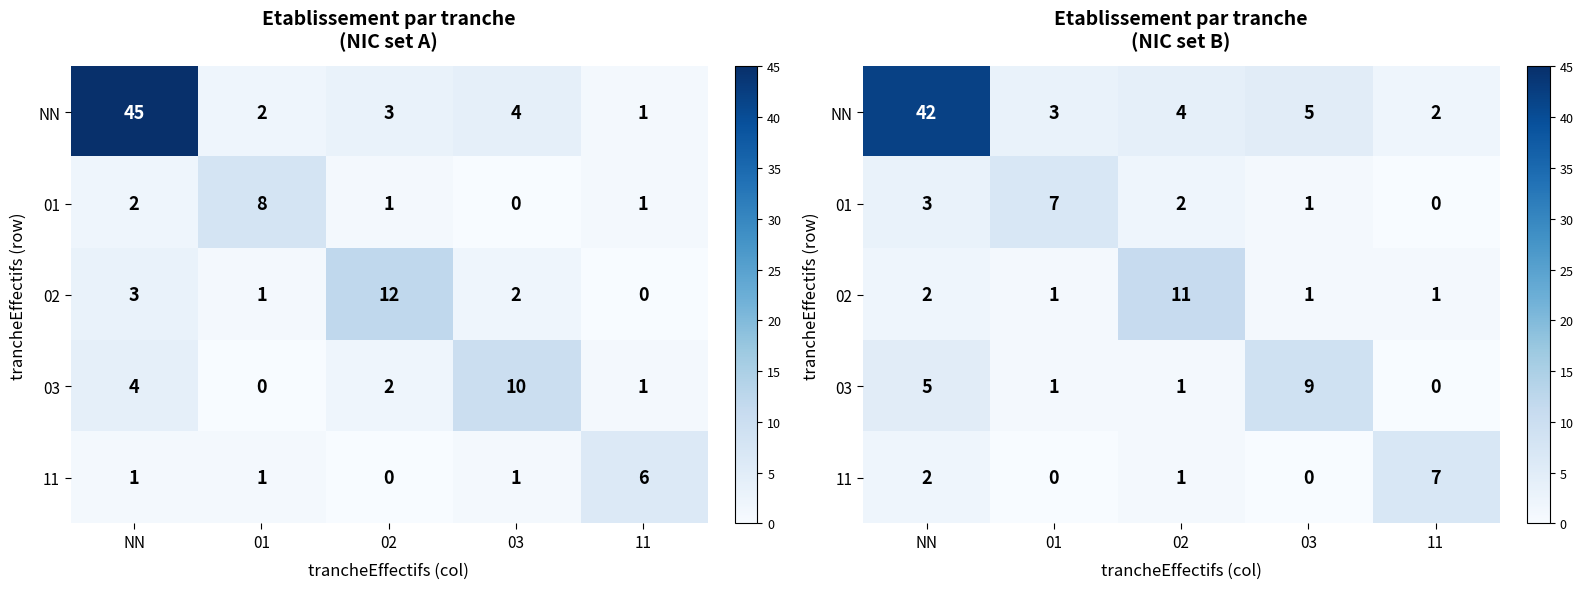

Which category has the highest value in the 11 series?

11